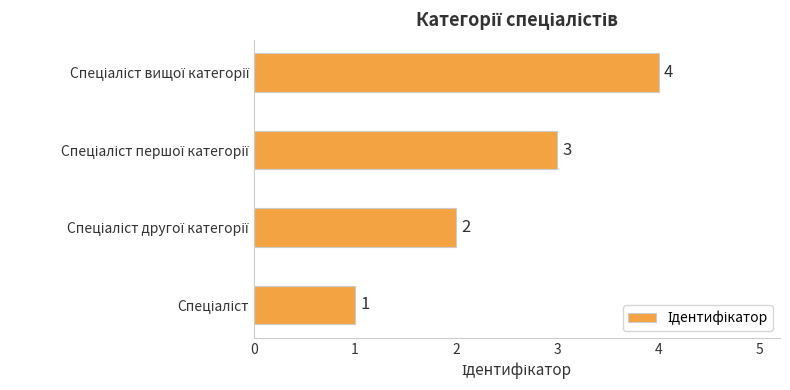

How many values are between 2 and 4?

3